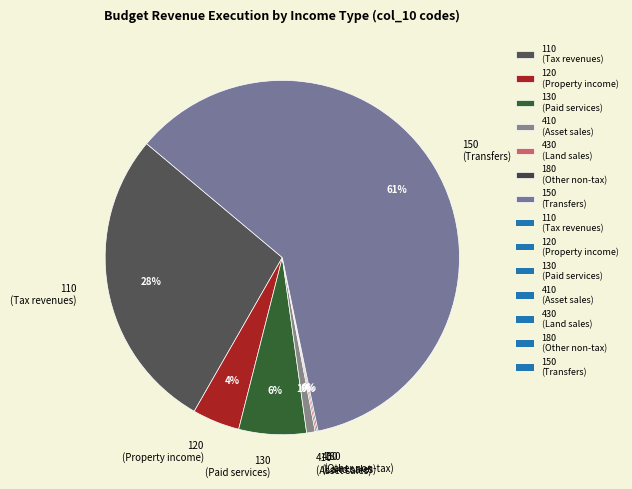

What is the ratio of the value at 120 (Property income) to the value at 130 (Paid services)?

0.7